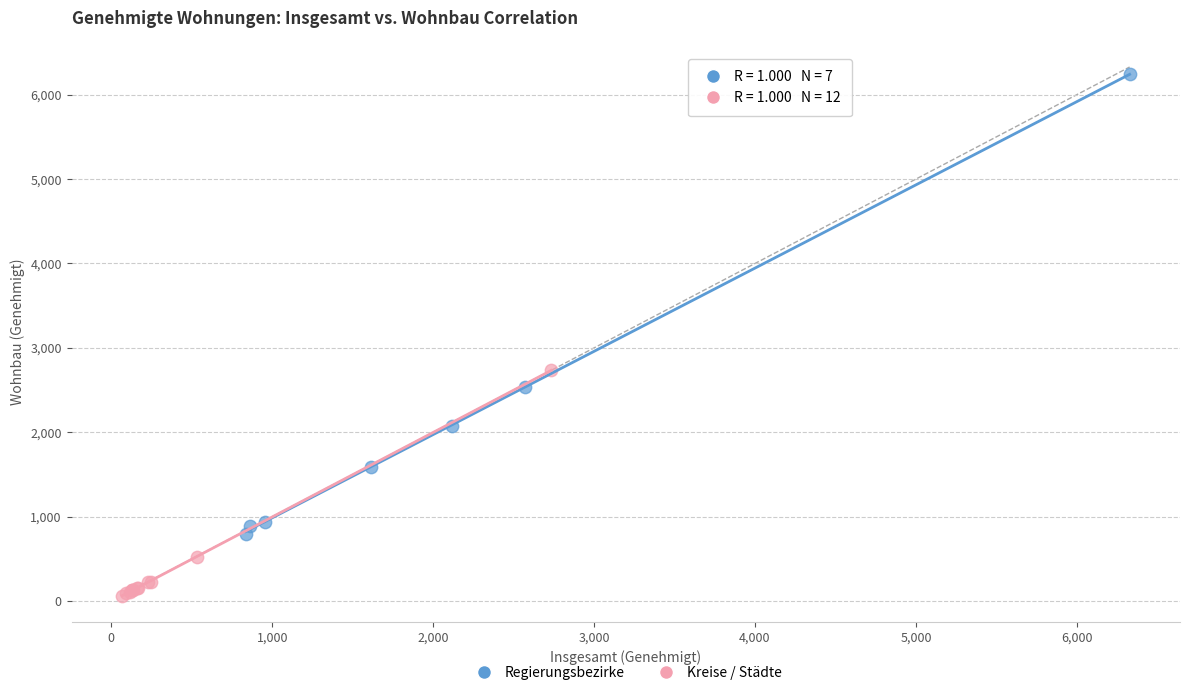

Which series contains the highest Y value?

Regierungsbezirke